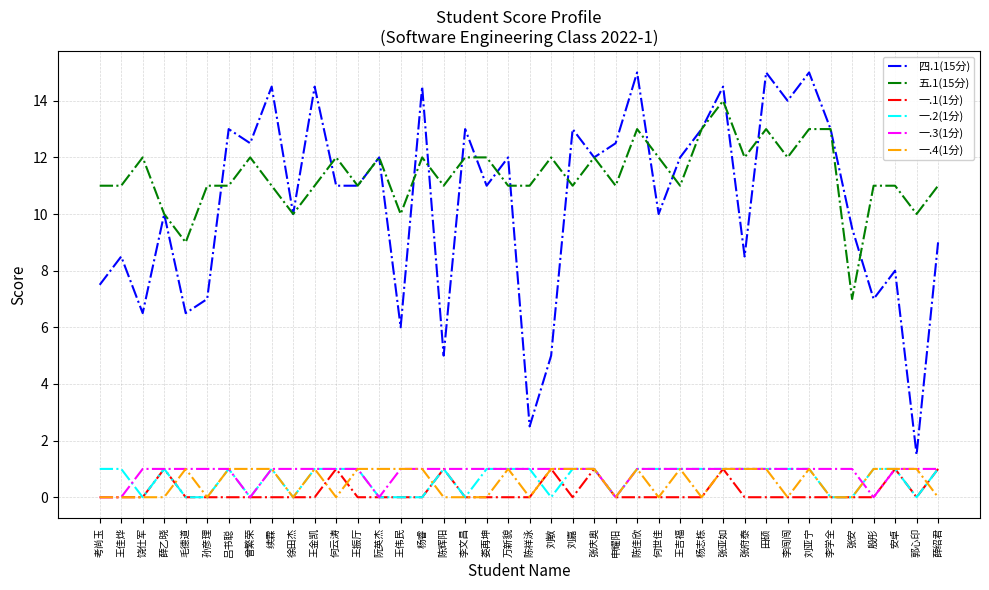

The value of 四.1(15分) at 刘亚宁 is 10.0. True or false?

False